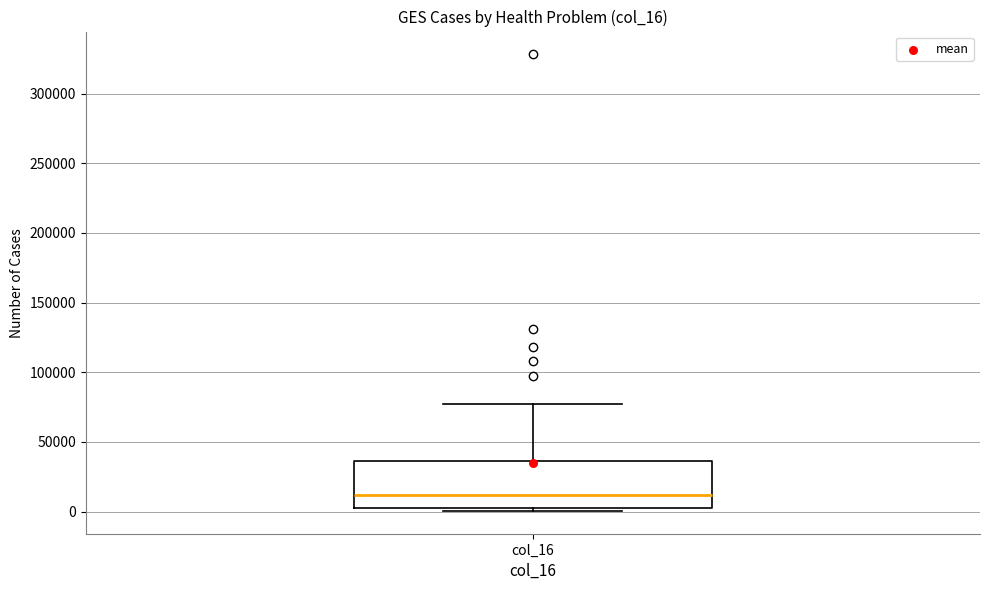

Where does the median line of the box for col_16 sit on the y-axis? The values are not printed on the chart, so give them approximately, as read against the axis.

10000